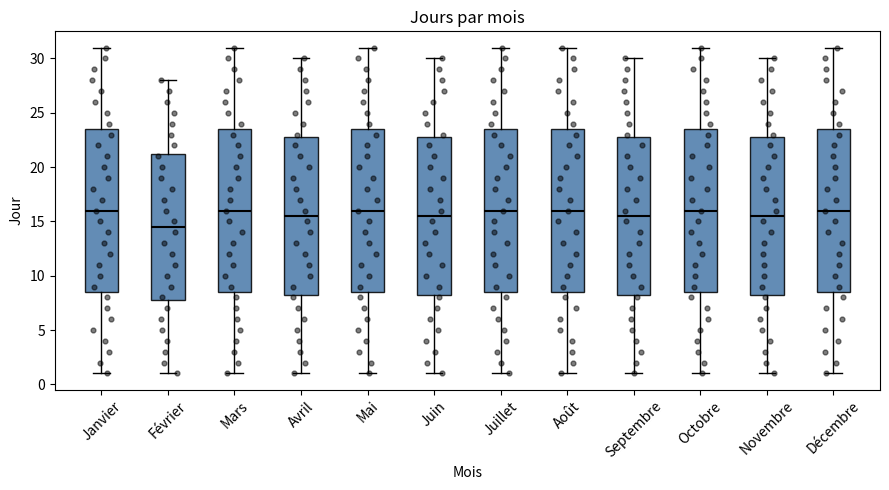

Reading left to right, transcribe this box plot: for each box, give where its median line is, the range the box spans, and where its two whiskers end, as read against the y-axis. The values are not printed on the chart, so give them approximately, as read against the axis.

Janvier: median 16.0, box 8.5 to 23.5, whiskers 1.0 to 31.0
Février: median 14.5, box 8.0 to 21.5, whiskers 1.0 to 28.0
Mars: median 16.0, box 8.5 to 23.5, whiskers 1.0 to 31.0
Avril: median 15.5, box 8.5 to 23.0, whiskers 1.0 to 30.0
Mai: median 16.0, box 8.5 to 23.5, whiskers 1.0 to 31.0
Juin: median 15.5, box 8.5 to 23.0, whiskers 1.0 to 30.0
Juillet: median 16.0, box 8.5 to 23.5, whiskers 1.0 to 31.0
Août: median 16.0, box 8.5 to 23.5, whiskers 1.0 to 31.0
Septembre: median 15.5, box 8.5 to 23.0, whiskers 1.0 to 30.0
Octobre: median 16.0, box 8.5 to 23.5, whiskers 1.0 to 31.0
Novembre: median 15.5, box 8.5 to 23.0, whiskers 1.0 to 30.0
Décembre: median 16.0, box 8.5 to 23.5, whiskers 1.0 to 31.0